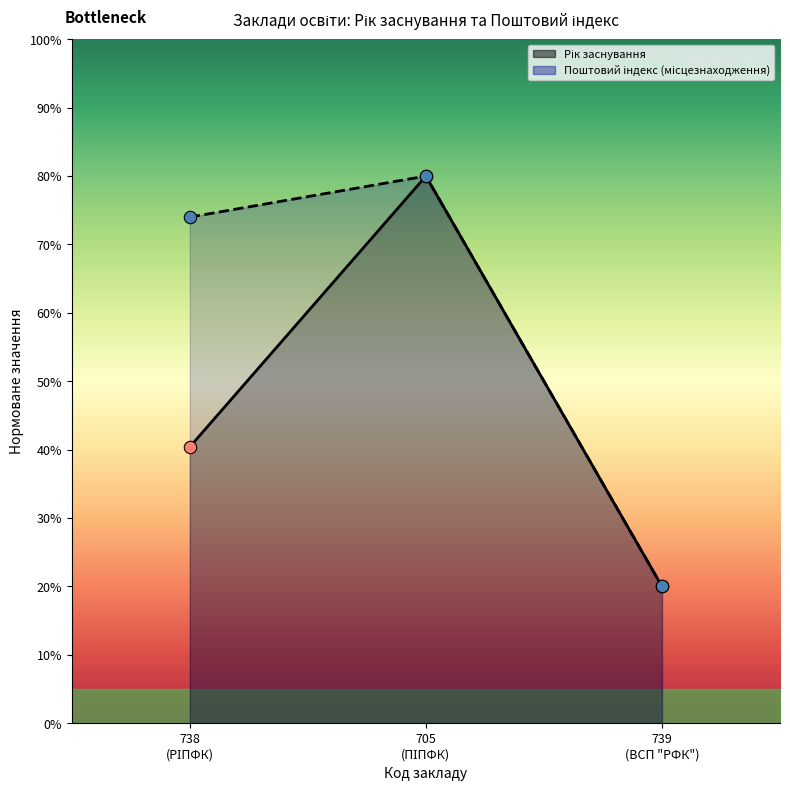

Which series has the widest spread of Y values?

Рік заснування